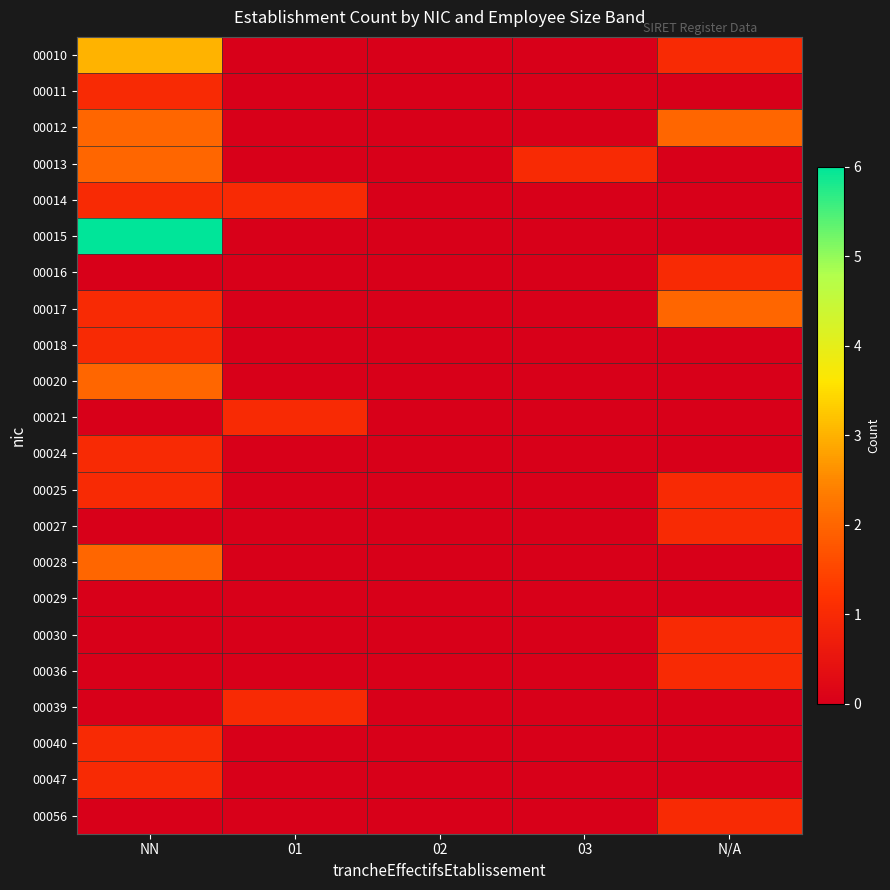

Count the number of data series in this chart.

22